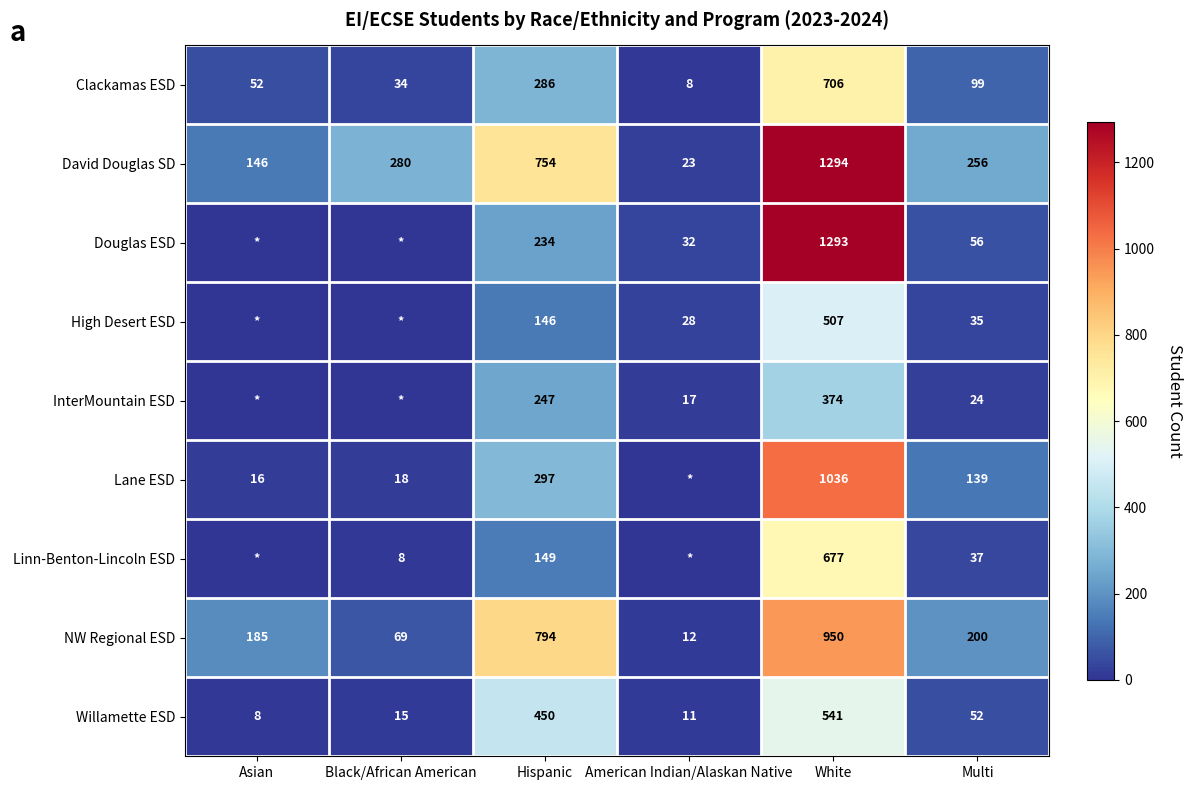

What is the difference between the second highest and minimum values in the Clackamas ESD series?

278